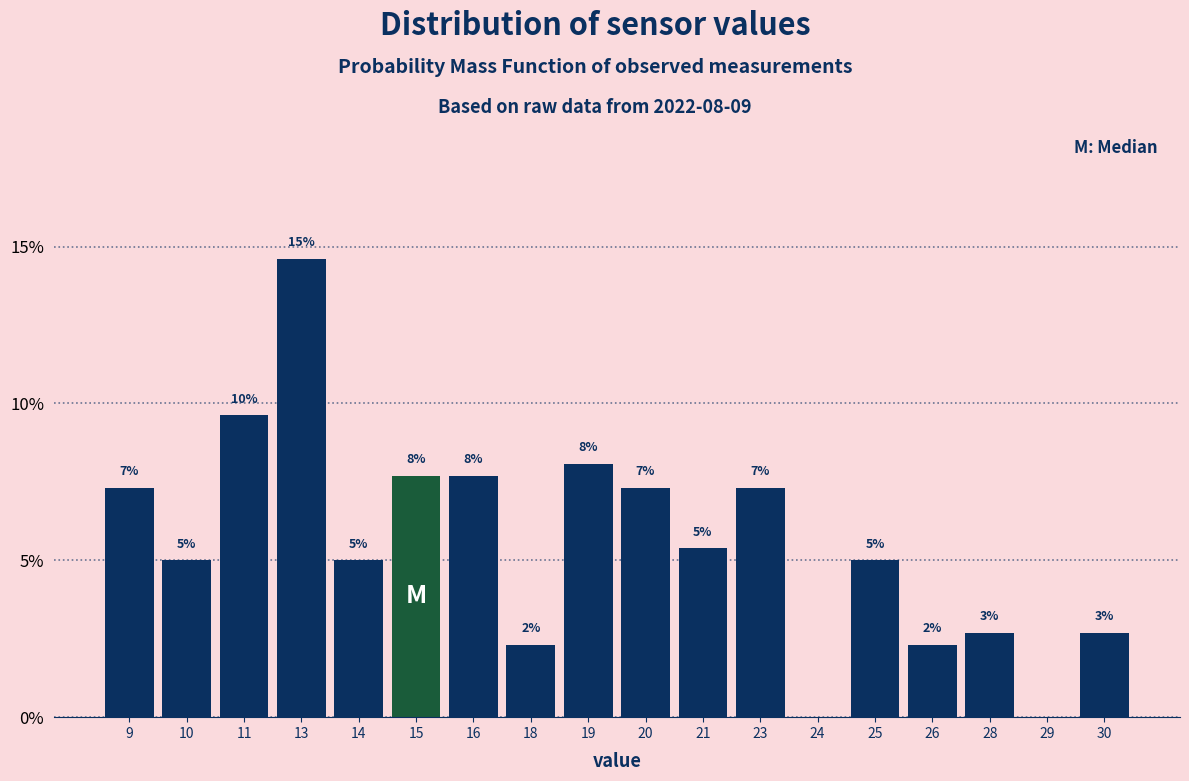

Are the bars horizontal?

No